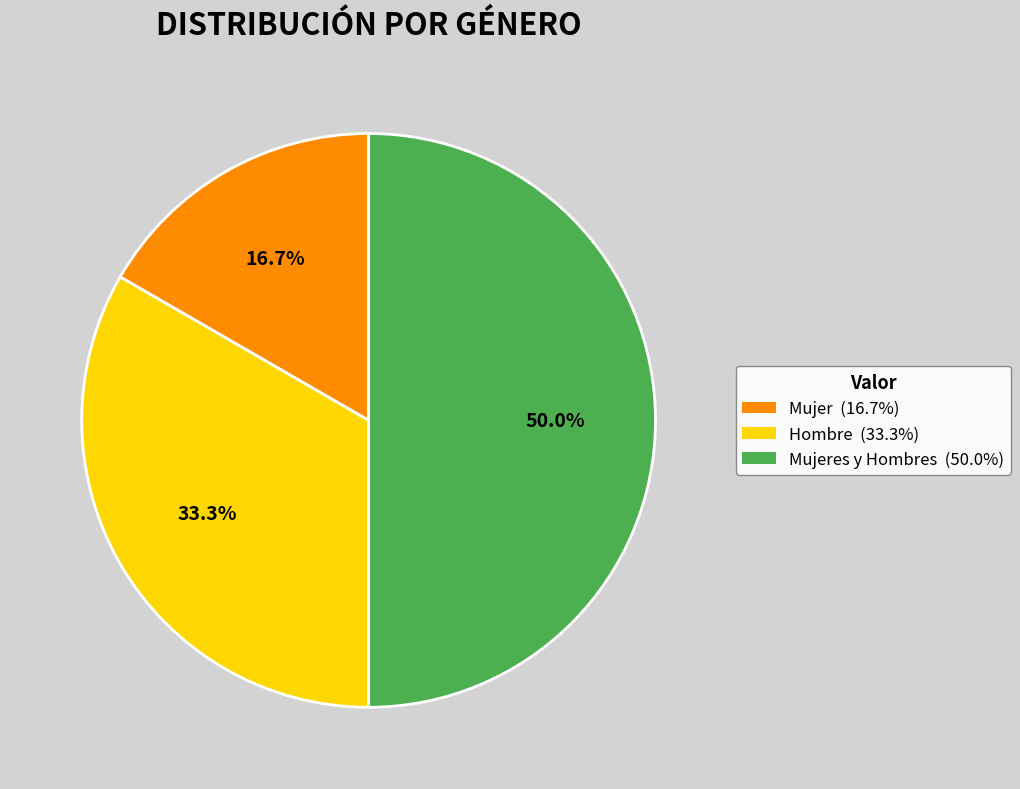

How many slices are in this pie chart?

3